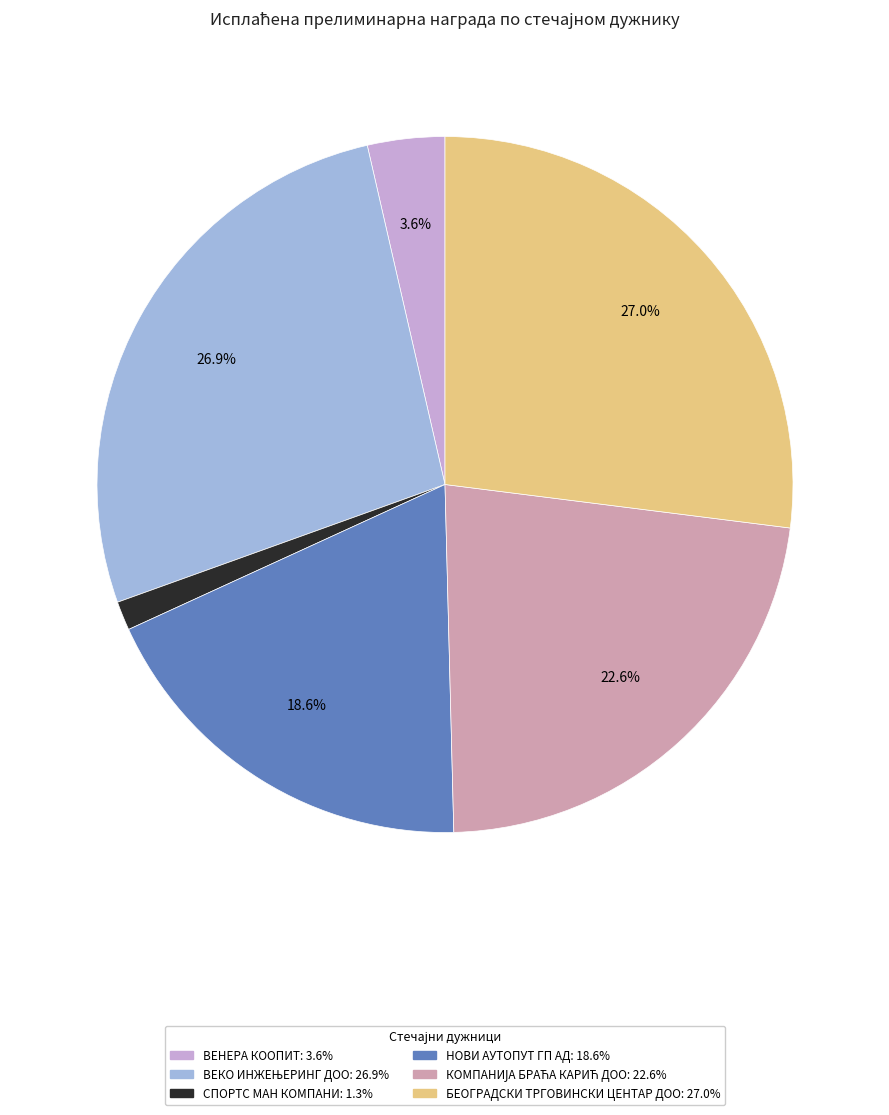

Does any single category account for the majority?

No